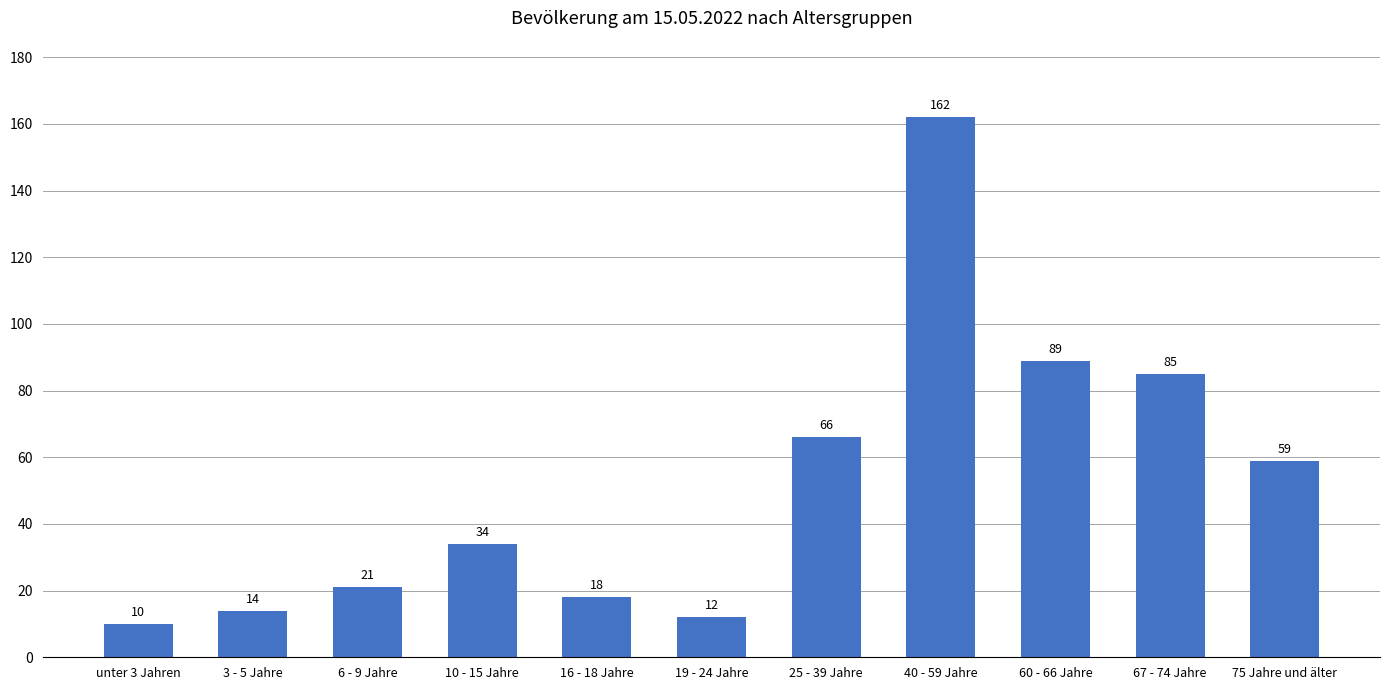

Reading right to left, list all the values displayed in this chart.

75 Jahre und älter=59	67 - 74 Jahre=85	60 - 66 Jahre=89	40 - 59 Jahre=162	25 - 39 Jahre=66	19 - 24 Jahre=12	16 - 18 Jahre=18	10 - 15 Jahre=34	6 - 9 Jahre=21	3 - 5 Jahre=14	unter 3 Jahren=10